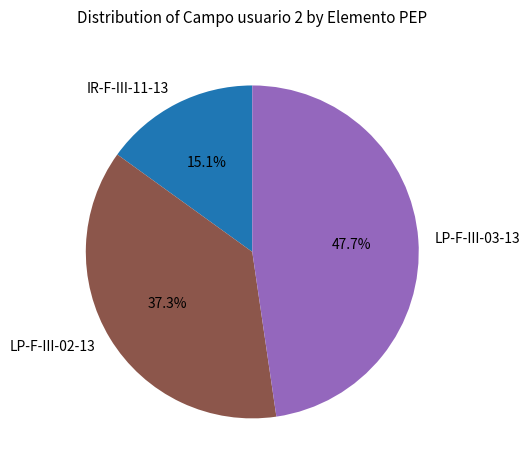

Between LP-F-III-02-13 and IR-F-III-11-13, which is larger?

LP-F-III-02-13